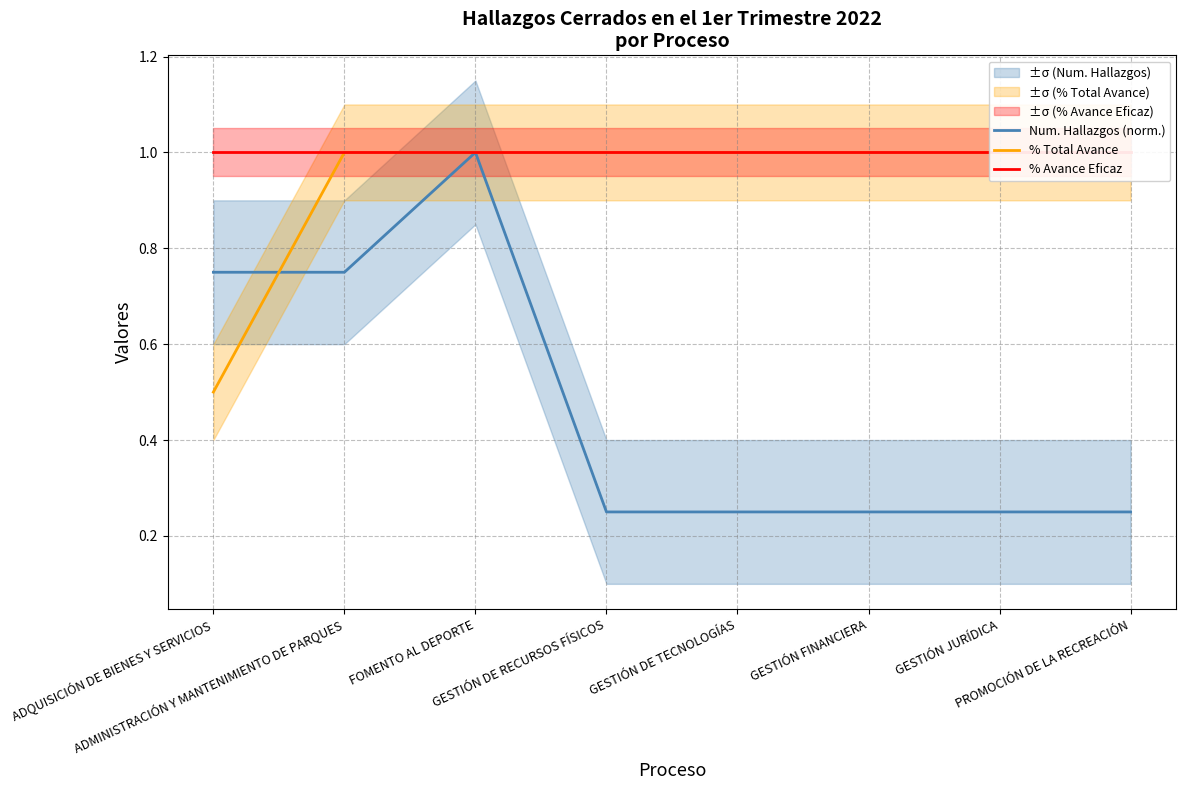

True or false: % Avance Eficaz has more than 2 points higher than both neighbors.

False